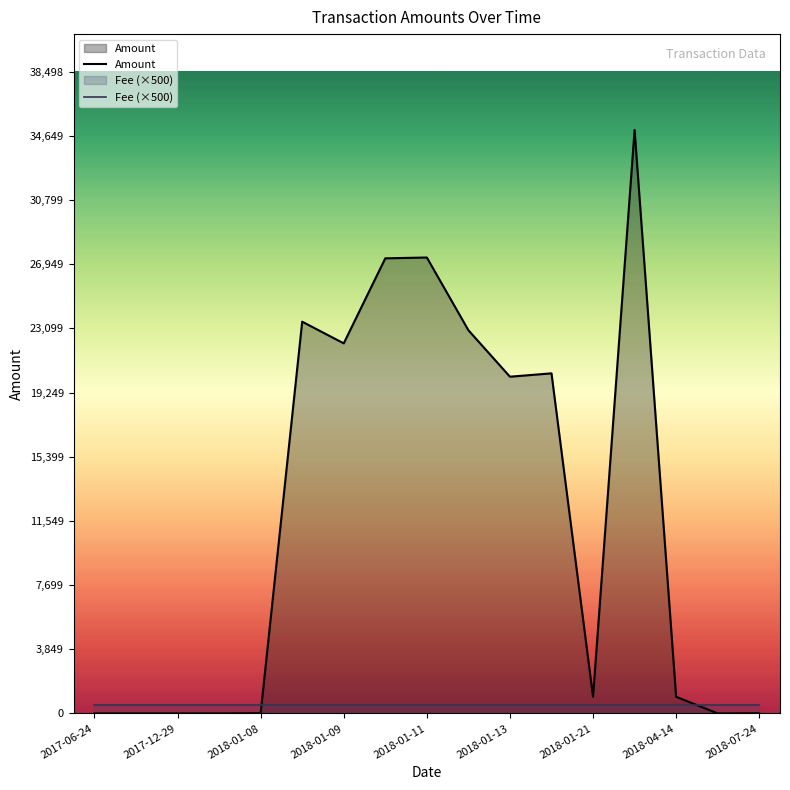

True or false: Fee (×500) has more than 2 points higher than both neighbors.

False